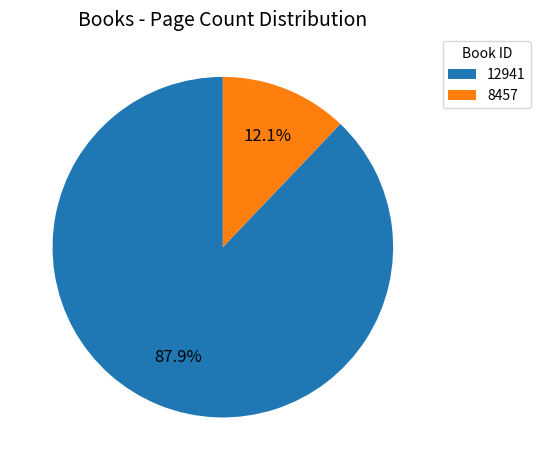

The 12941 slice represents 88% of the pie. True or false?

True